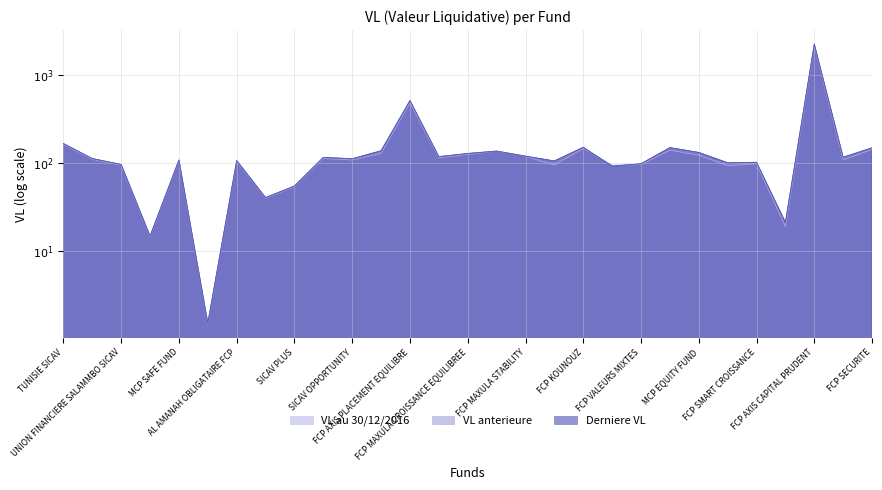

True or false: VL au 30/12/2016 and Derniere VL cross at least once.

True